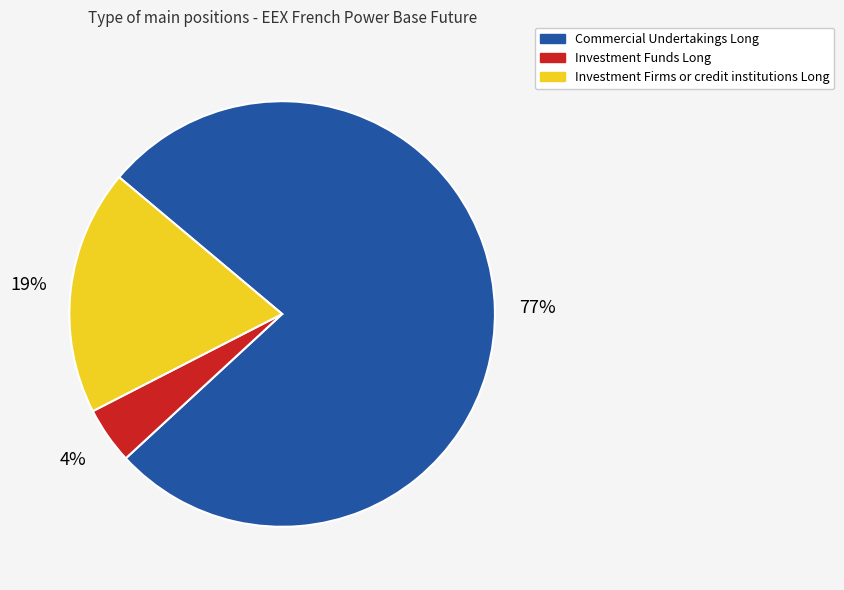

To the nearest percent, what is the combined percentage of Commercial Undertakings Long and Investment Funds Long?

81%